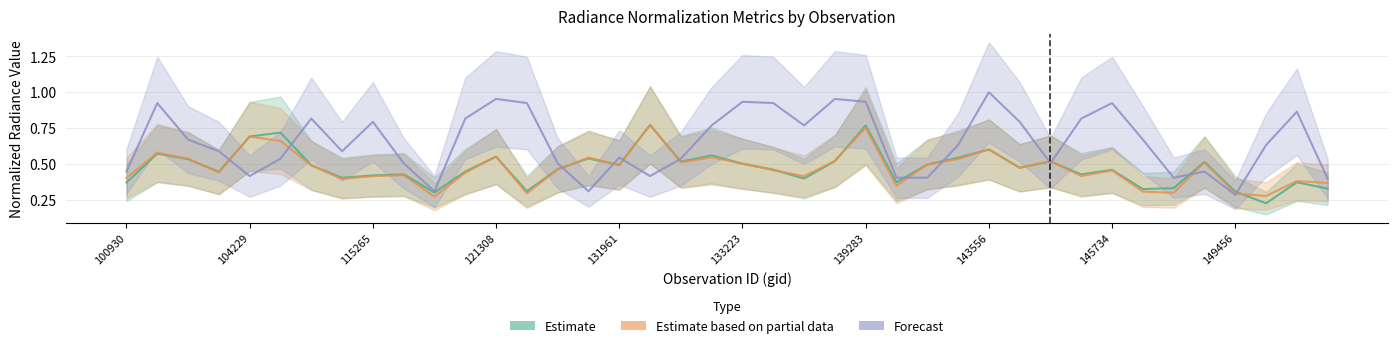

Reading right to left, extract all data points from this chart.

rade9_mult_nadir_norm: 0.3	0.4	0.2	0.3	0.5	0.3	0.3	0.5	0.4	0.5	0.5	0.6	0.5	0.5	0.4	0.8	0.5	0.4	0.5	0.5	0.6	0.5	0.8	0.5	0.5	0.5	0.3	0.5	0.4	0.3	0.4	0.4	0.4	0.5	0.7	0.7	0.4	0.5	0.6	0.4
rade9_aggzone_norm: 0.4	0.4	0.3	0.3	0.5	0.3	0.3	0.5	0.4	0.5	0.5	0.6	0.5	0.5	0.3	0.8	0.5	0.4	0.5	0.5	0.5	0.5	0.8	0.5	0.5	0.5	0.3	0.6	0.4	0.3	0.4	0.4	0.4	0.5	0.7	0.7	0.4	0.5	0.6	0.4
adjust_mult_nadir_norm: 0.4	0.9	0.6	0.3	0.4	0.4	0.7	0.9	0.8	0.5	0.8	1.0	0.6	0.4	0.4	0.9	1.0	0.8	0.9	0.9	0.8	0.5	0.4	0.5	0.3	0.5	0.9	1.0	0.8	0.3	0.5	0.8	0.6	0.8	0.5	0.4	0.6	0.7	0.9	0.4